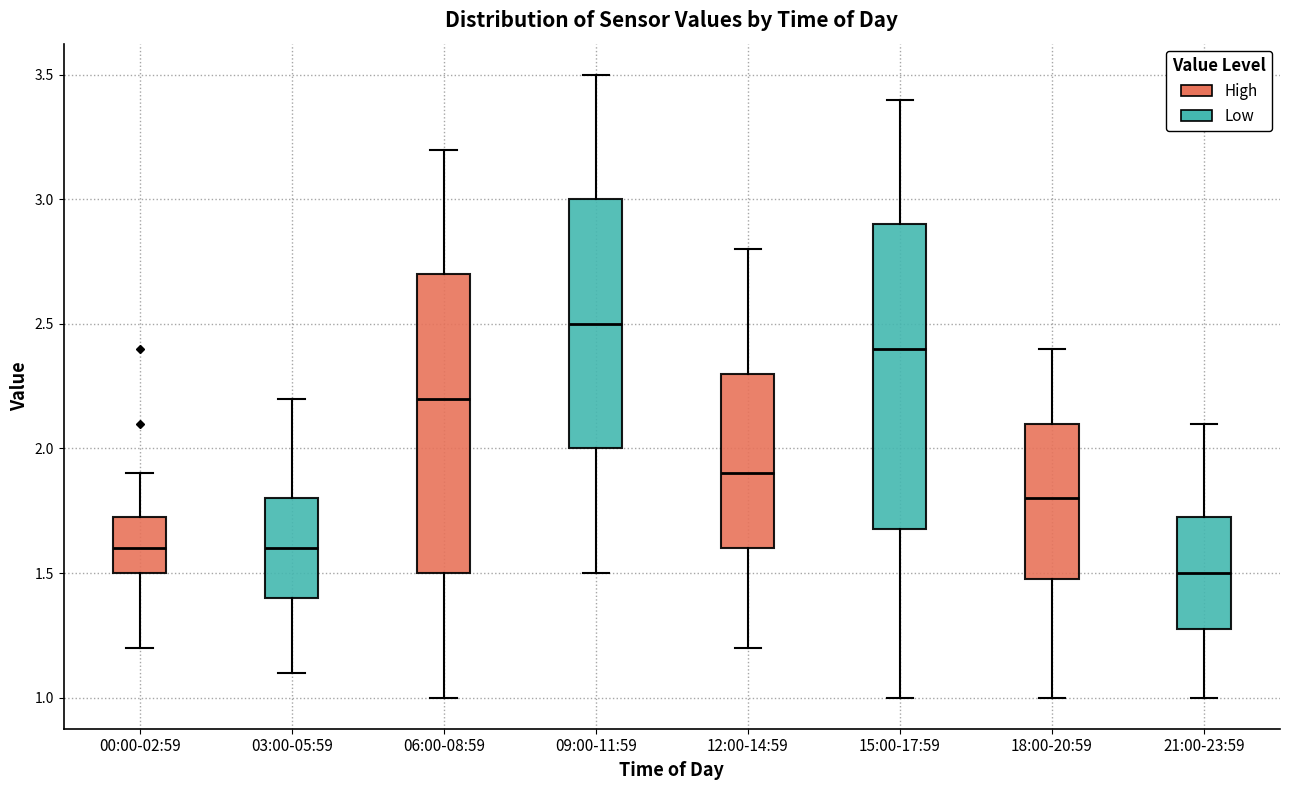

Reading left to right, transcribe this box plot: for each box, give where its median line is, the range the box spans, and where its two whiskers end, as read against the y-axis. The values are not printed on the chart, so give them approximately, as read against the axis.

00:00-02:59: median 1.60, box 1.50 to 1.75, whiskers 1.20 to 1.90
03:00-05:59: median 1.60, box 1.40 to 1.80, whiskers 1.10 to 2.20
06:00-08:59: median 2.20, box 1.50 to 2.70, whiskers 1.00 to 3.20
09:00-11:59: median 2.50, box 2.00 to 3.00, whiskers 1.50 to 3.50
12:00-14:59: median 1.90, box 1.60 to 2.30, whiskers 1.20 to 2.80
15:00-17:59: median 2.40, box 1.70 to 2.90, whiskers 1.00 to 3.40
18:00-20:59: median 1.80, box 1.50 to 2.10, whiskers 1.00 to 2.40
21:00-23:59: median 1.50, box 1.30 to 1.75, whiskers 1.00 to 2.10